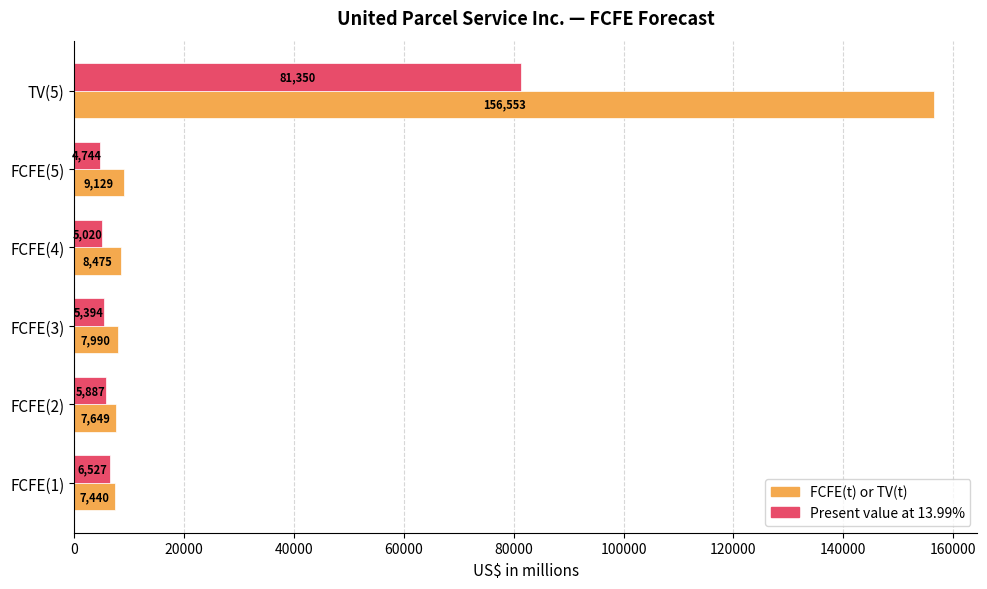

At TV(5), list the series in order from smallest to largest.

Present value at 13.99%, FCFE(t) or TV(t)